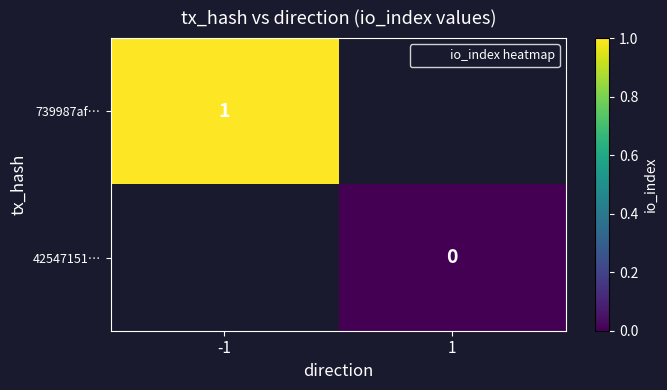

Which category has the lowest value across all series?

1